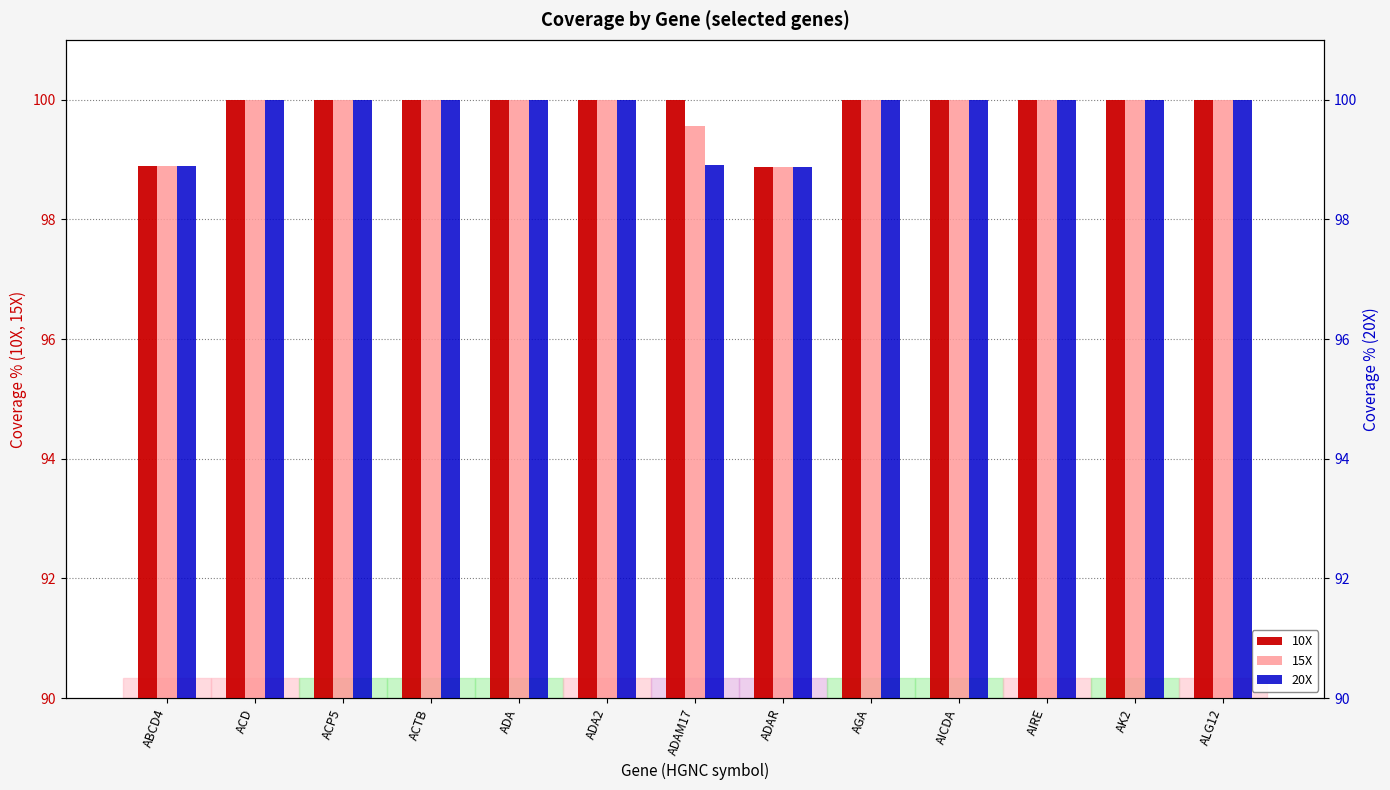

Read the 10X value at AIRE.

100.0